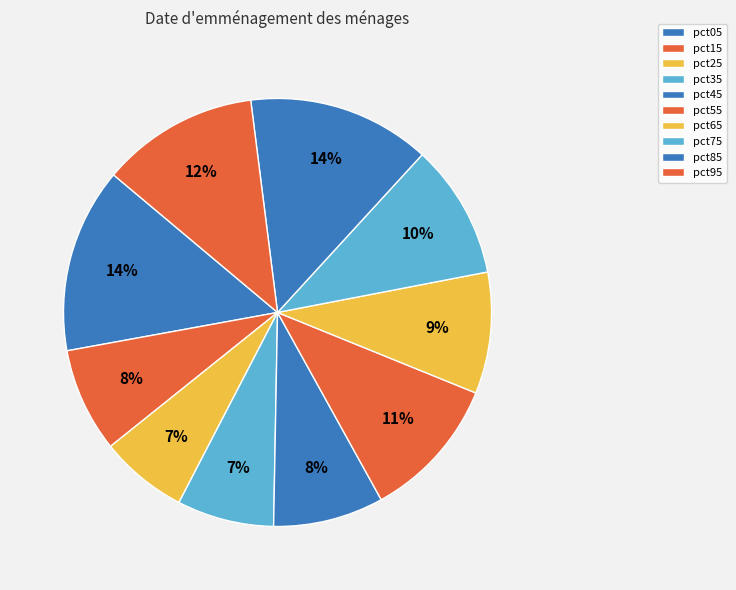

How many segments does this pie chart have?

10